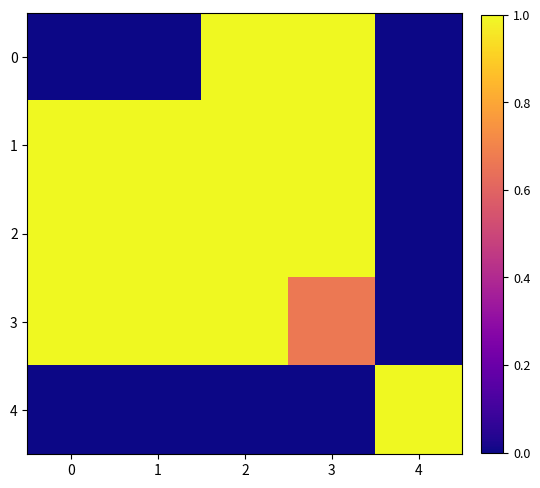

Rank the series at 3 from lowest to highest value.

4, 3, 0, 1, 2